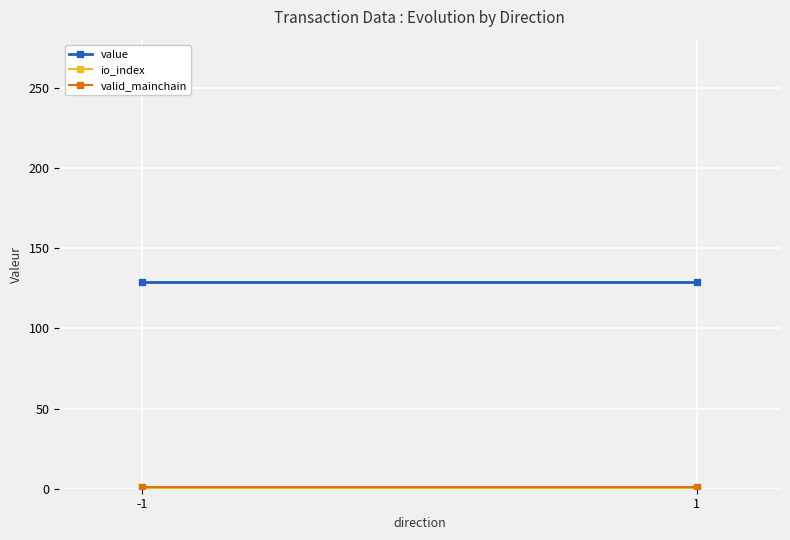

Between -1 and 1, which series saw the biggest shift?

value